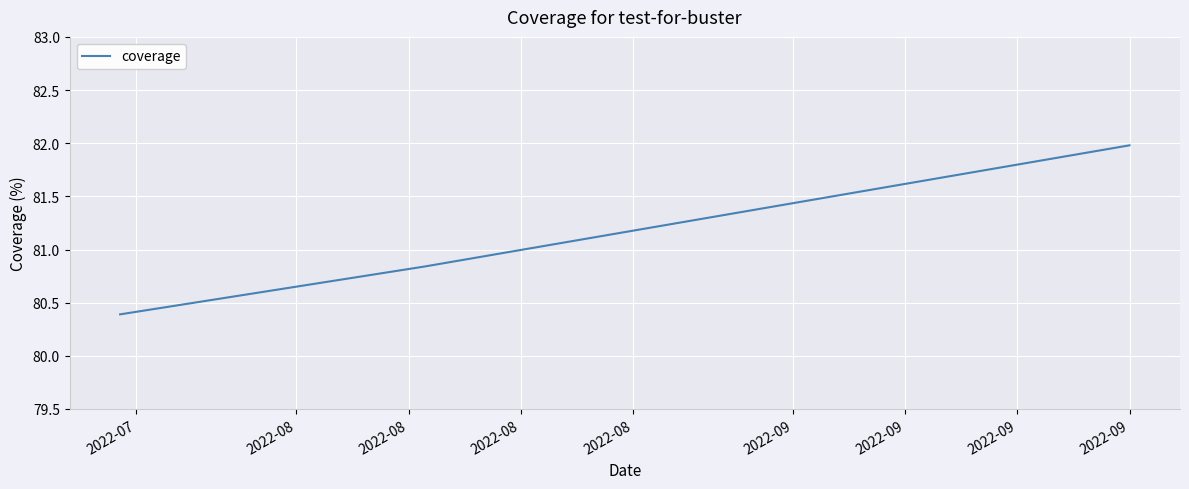

What is the difference between the maximum and minimum values?

1.6